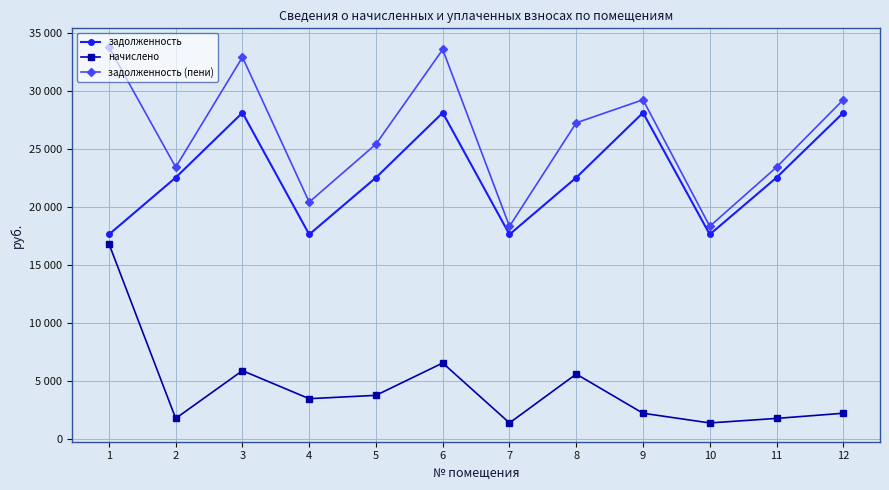

Reading left to right, transcribe all the data shown in this chart.

задолженность: 17653.7	22557.5	28147.9	17653.7	22557.5	28147.9	17653.7	22557.5	28147.9	17653.7	22557.5	28147.9
начислено: 16853.3	1794.0	5909.6	3494.6	3782.5	6572.5	1404.0	5618.2	2238.6	1404.0	1794.0	2238.6
задолженность (пени): 33805.0	23454.5	32938.2	20446.3	25442.9	33601.0	18355.7	27278.7	29267.2	18355.7	23454.5	29267.2